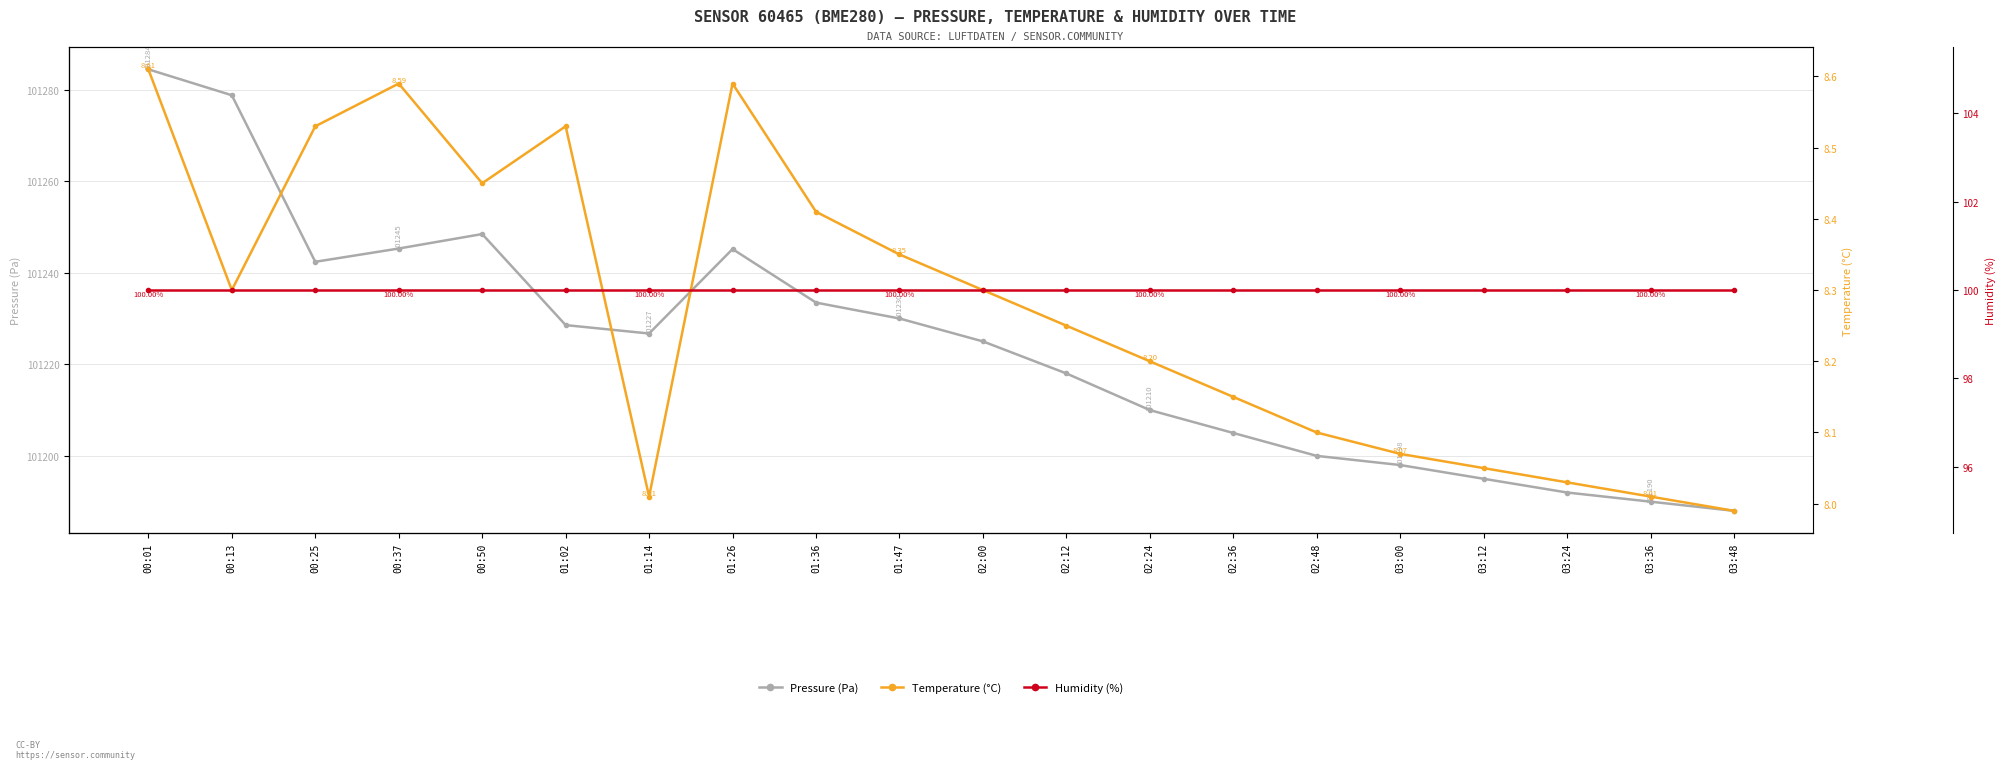

Reading left to right, transcribe all the data shown in this chart.

pressure: 101284.4	101278.8	101242.4	101245.3	101248.4	101228.6	101226.7	101245.2	101233.5	101230.0	101225.0	101218.0	101210.0	101205.0	101200.0	101198.0	101195.0	101192.0	101190.0	101188.0
temperature: 8.6	8.3	8.5	8.6	8.4	8.5	8.0	8.6	8.4	8.3	8.3	8.2	8.2	8.2	8.1	8.1	8.1	8.0	8.0	8.0
humidity: 100.0	100.0	100.0	100.0	100.0	100.0	100.0	100.0	100.0	100.0	100.0	100.0	100.0	100.0	100.0	100.0	100.0	100.0	100.0	100.0